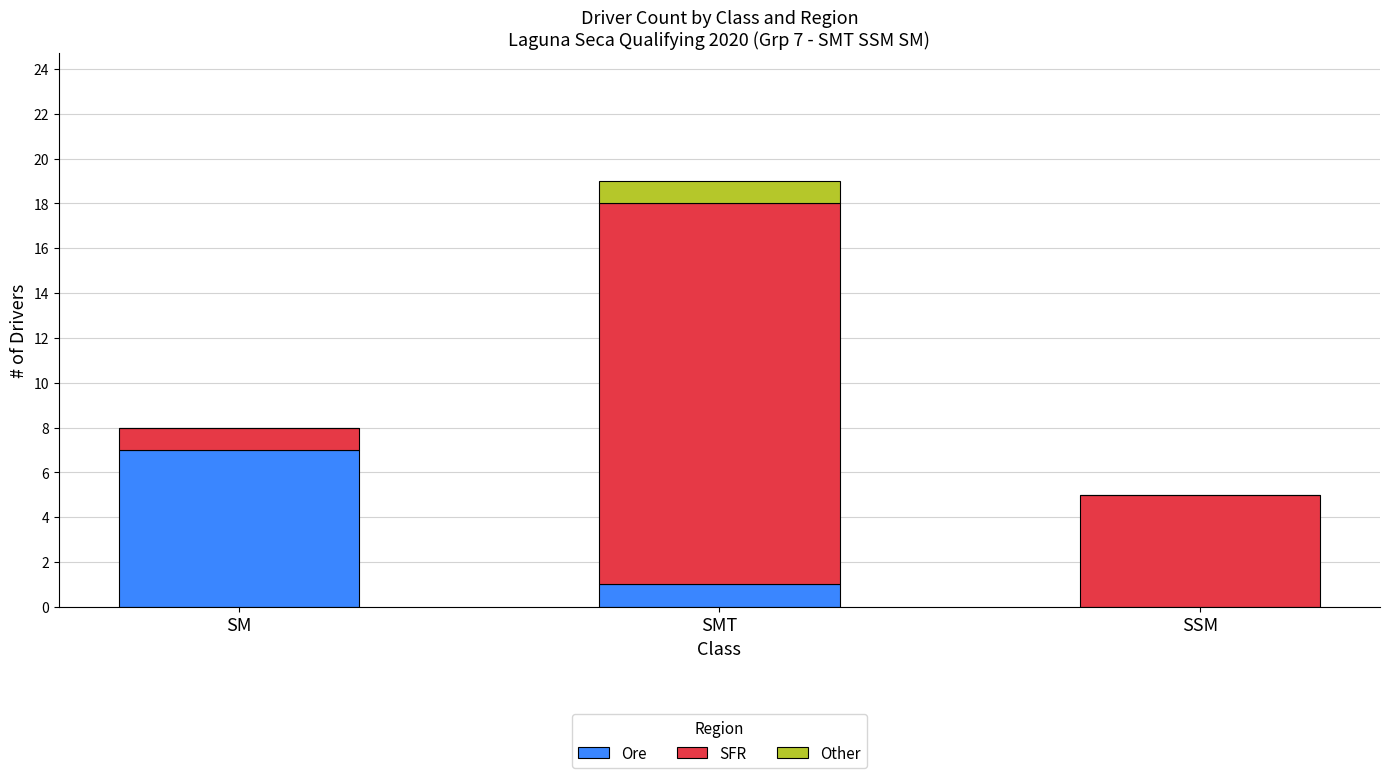

At which category is the sum across all series the highest?

SMT